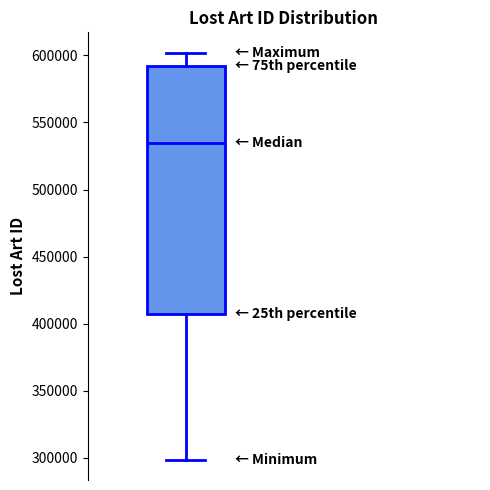

Read this box plot against the y-axis: the position of the median line, the range covered by the box, and the ends of both whiskers. The values are not printed on the chart, so give them approximately, as read against the axis.

median 535000, box 405000 to 590000, whiskers 300000 to 600000